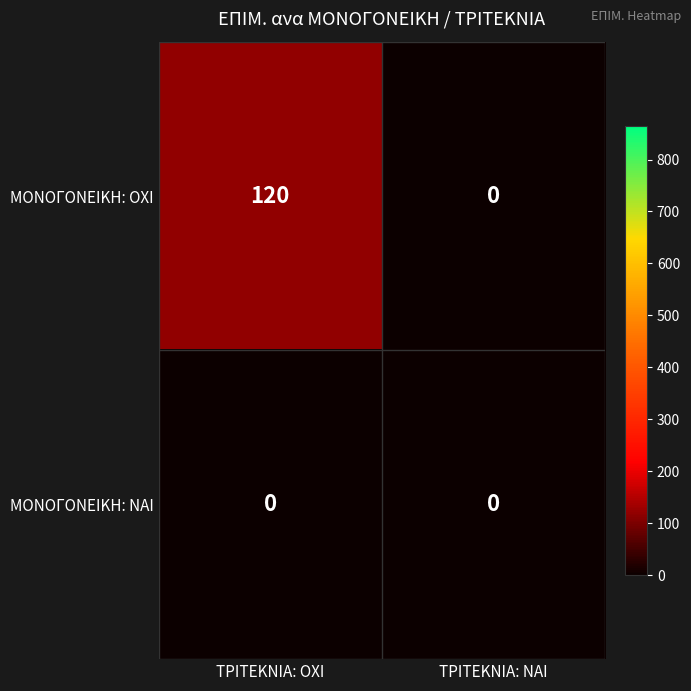

List the series in order of their peak value, lowest first.

ΜΟΝΟΓΟΝΕΙΚΗ: NAI, ΜΟΝΟΓΟΝΕΙΚΗ: OXI